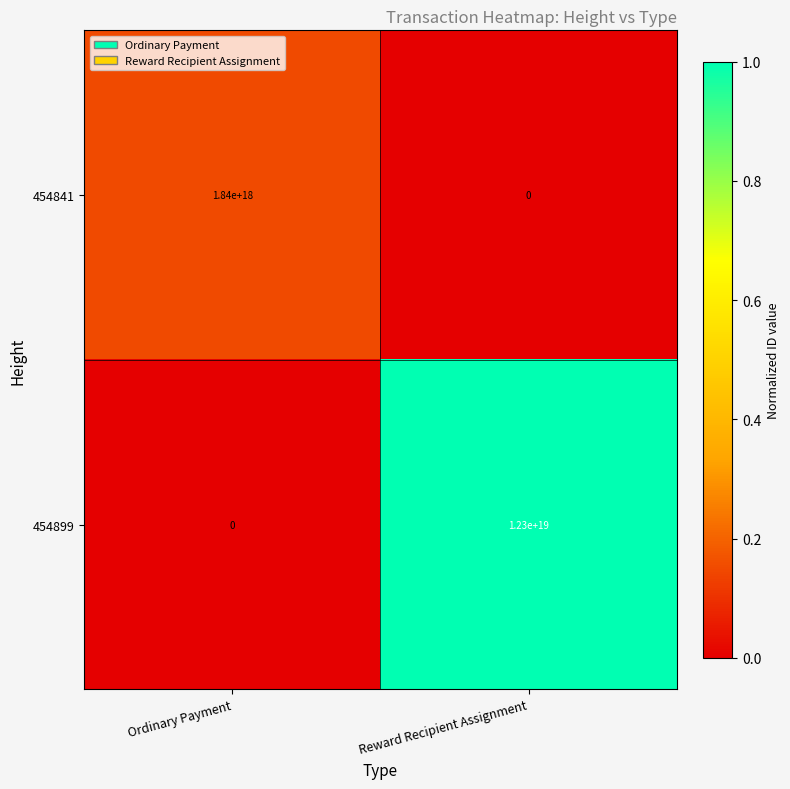

Which series changed the most between Ordinary Payment and Reward Recipient Assignment?

454899